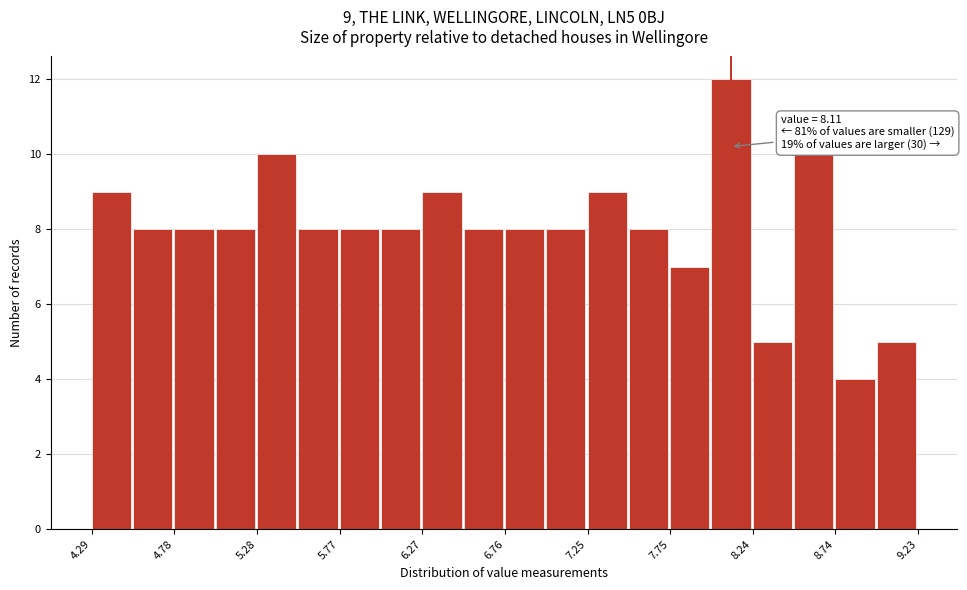

Over which range of the x-axis is the bar tallest?

8.00 to 8.25